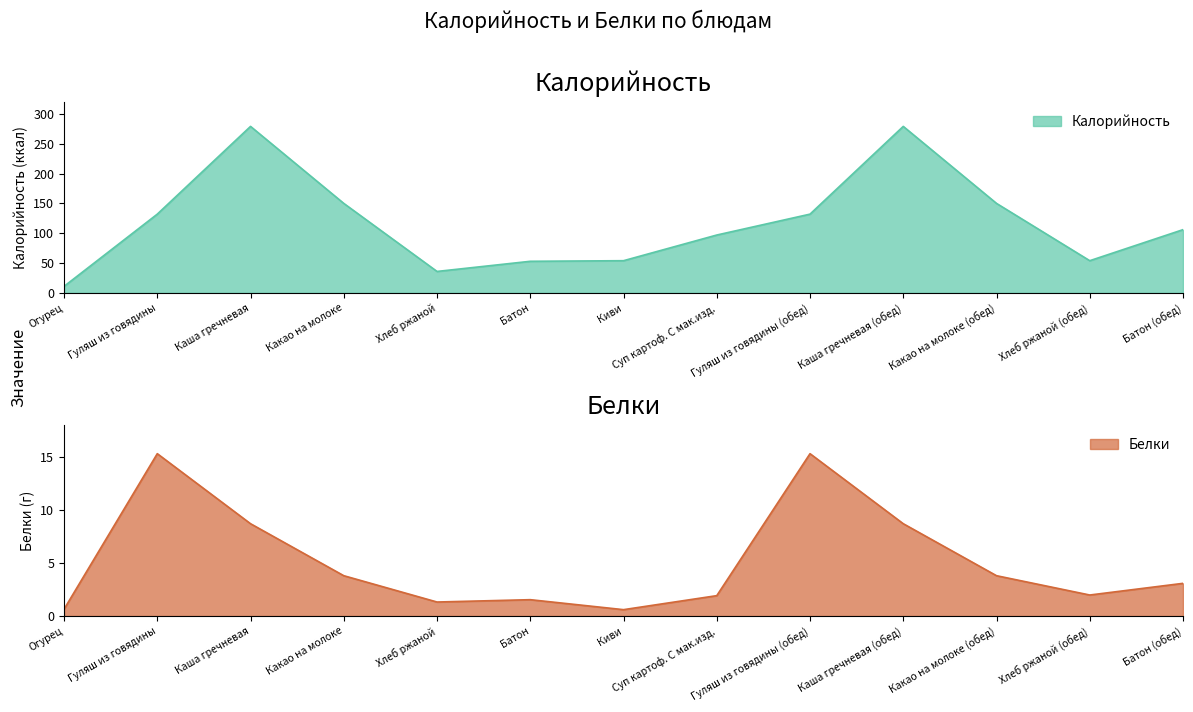

What is the approximate value of Белки at Батон?

1.5